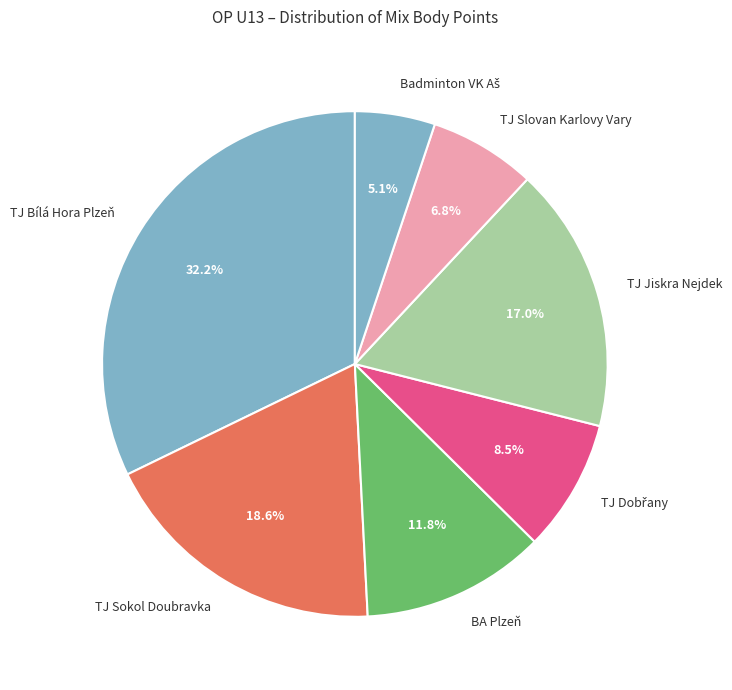

How many slices are in this pie chart?

7